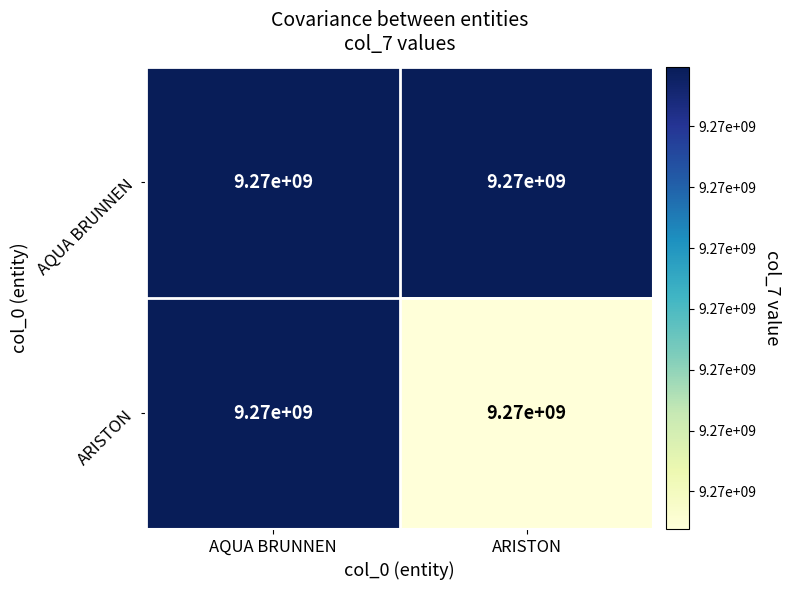

What is the minimum value shown in the chart?

9271950764